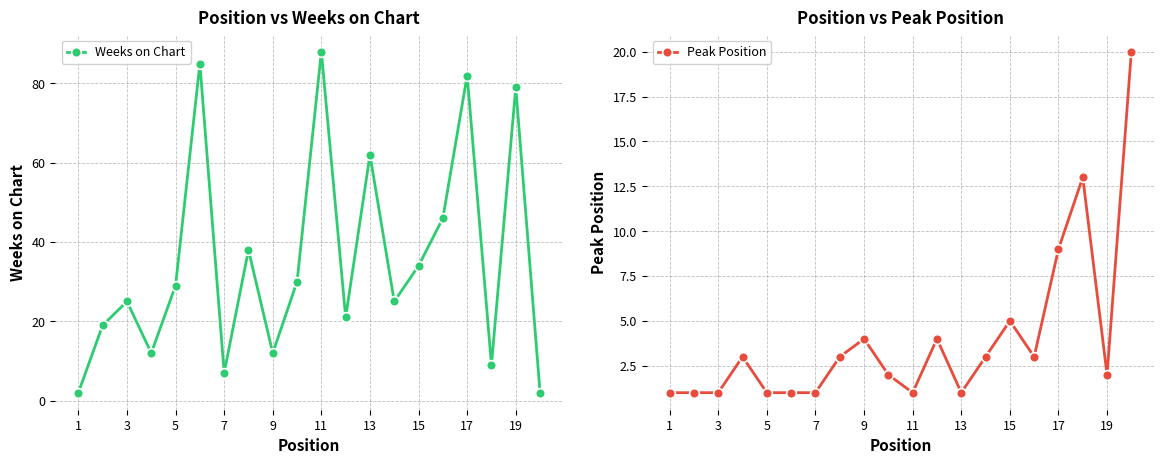

List the series in order of their peak value, highest first.

Weeks on Chart, Peak Position